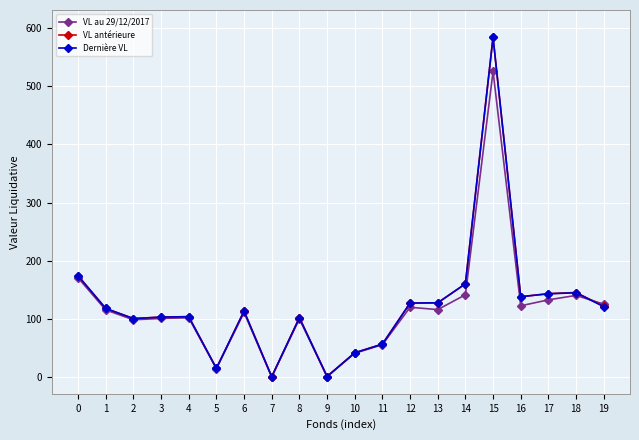

Is the value of VL au 29/12/2017 at 6 greater than the value of VL antérieure at 5?

Yes